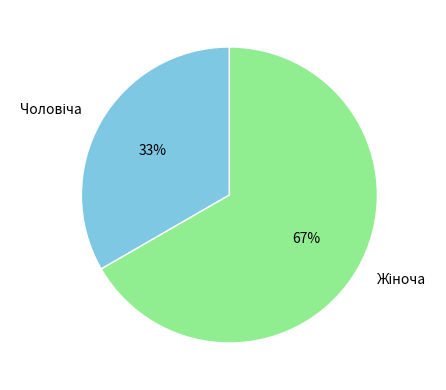

To the nearest percent, what is the average slice percentage?

50%